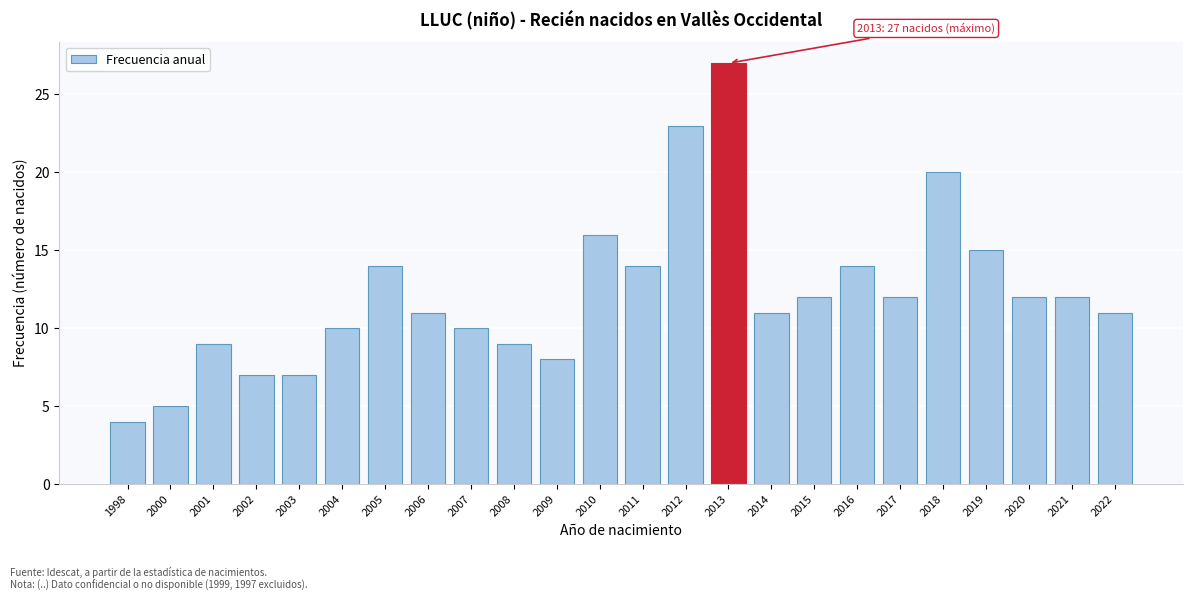

Reading left to right, transcribe all the data shown in this chart.

4	5	9	7	7	10	14	11	10	9	8	16	14	23	27	11	12	14	12	20	15	12	12	11